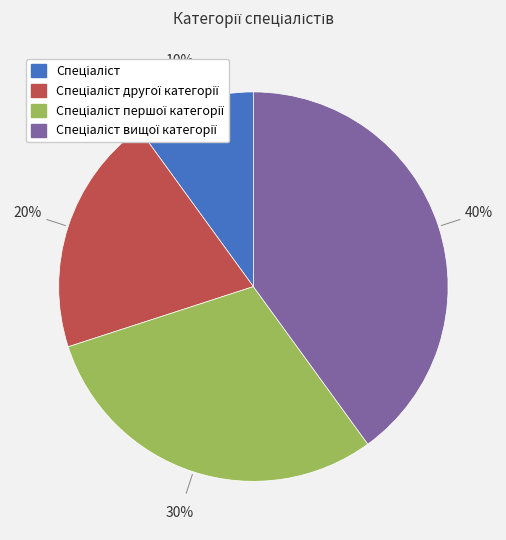

How many segments does this pie chart have?

4